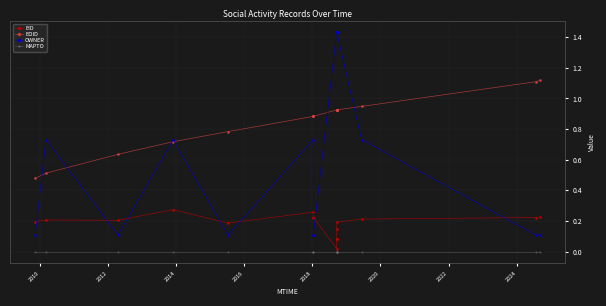

Rank the series by their maximum value, from highest to lowest.

OWNER, EOID, EID, MAPTO